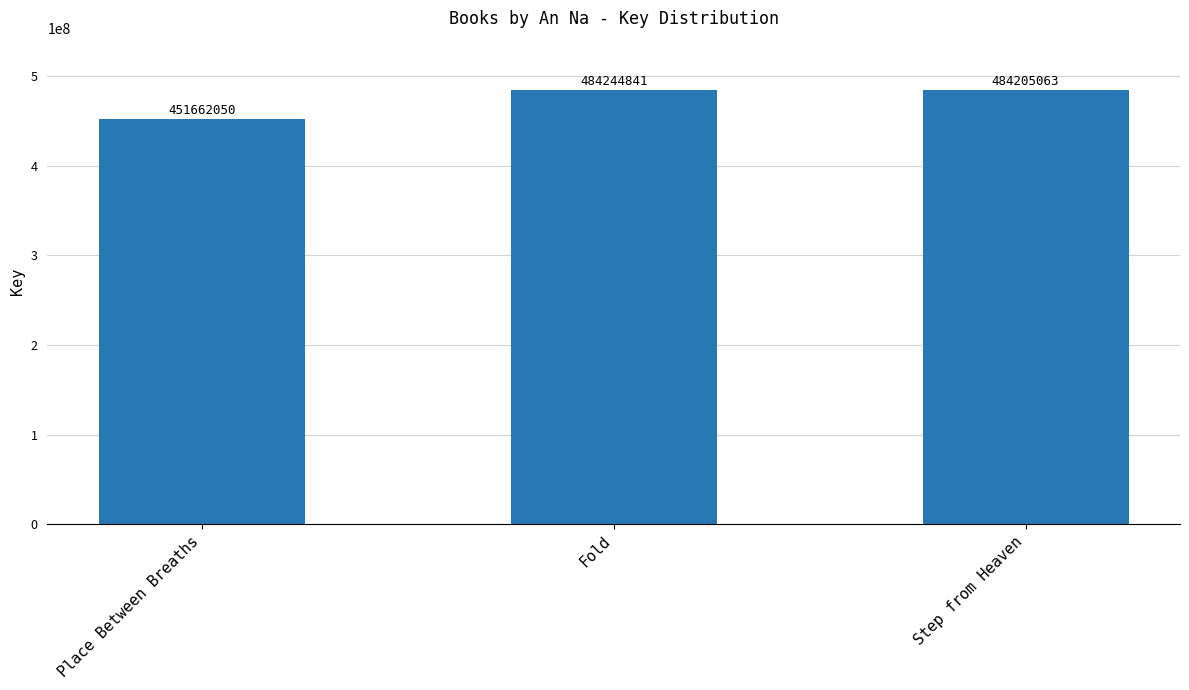

List the labels in order of value, largest first.

Fold, Step from Heaven, Place Between Breaths